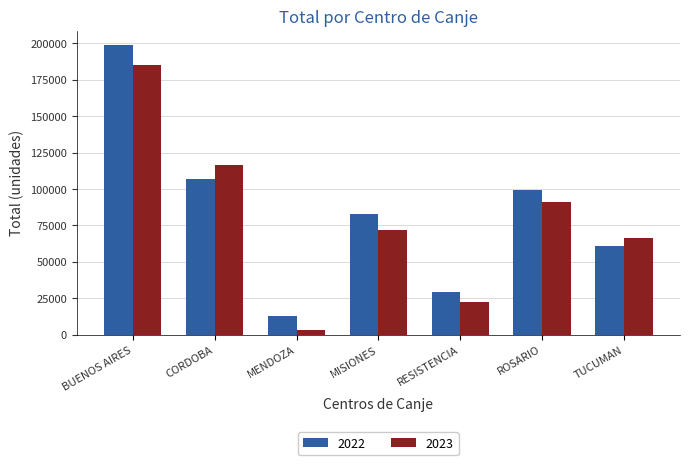

What is the difference between the maximum and minimum values in the 2023 series?

182473